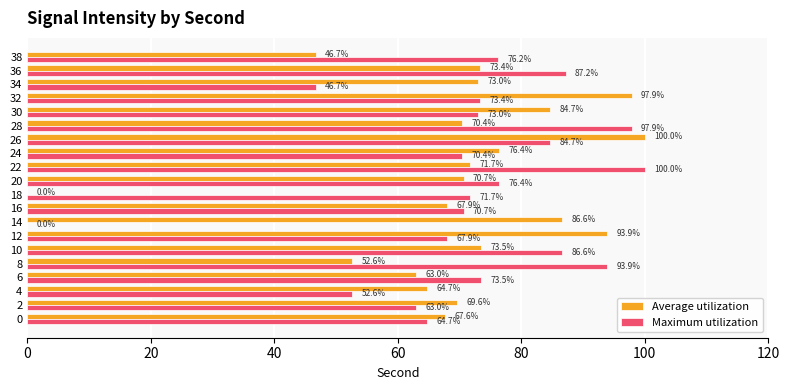

Is it true that Average utilization equals 97.0 at 8?

False